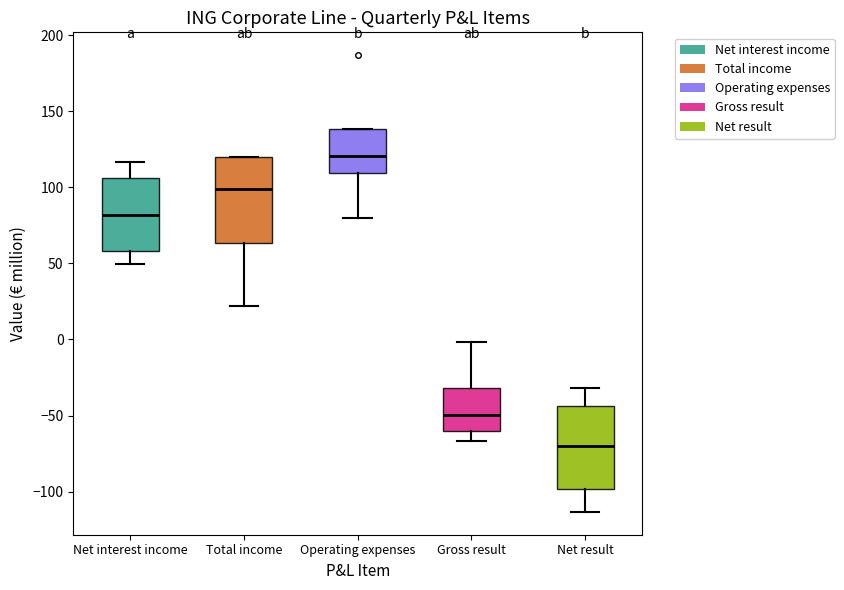

Reading left to right, read every box against the y-axis: the position of its median line, the range the box covers, and the ends of its whiskers. The values are not printed on the chart, so give them approximately, as read against the axis.

Net interest income: median 80, box 60 to 105, whiskers 50 to 115
Total income: median 100, box 65 to 120, whiskers 20 to 120
Operating expenses: median 120, box 110 to 140, whiskers 80 to 140
Gross result: median -50, box -60 to -30, whiskers -65 to 0
Net result: median -70, box -100 to -45, whiskers -115 to -30